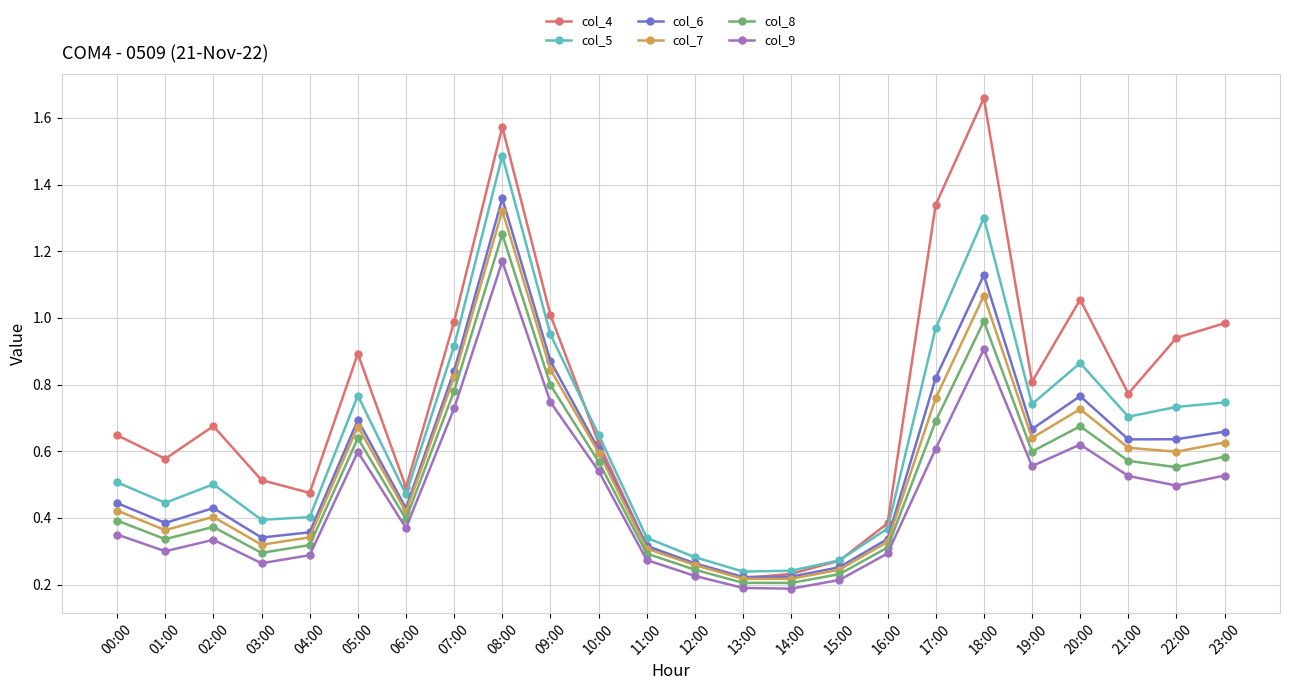

The col_7 series shows 0.6 at 21:00. True or false?

True